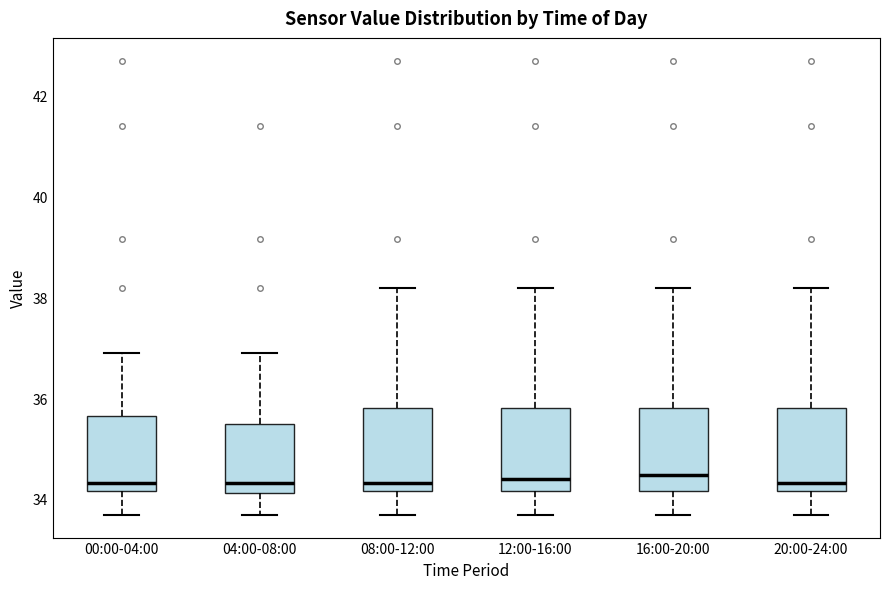

Reading left to right, transcribe this box plot: for each box, give where its median line is, the range the box spans, and where its two whiskers end, as read against the y-axis. The values are not printed on the chart, so give them approximately, as read against the axis.

00:00-04:00: median 34.4, box 34.2 to 35.6, whiskers 33.6 to 37.0
04:00-08:00: median 34.4, box 34.2 to 35.4, whiskers 33.6 to 37.0
08:00-12:00: median 34.4, box 34.2 to 35.8, whiskers 33.6 to 38.2
12:00-16:00: median 34.4, box 34.2 to 35.8, whiskers 33.6 to 38.2
16:00-20:00: median 34.4, box 34.2 to 35.8, whiskers 33.6 to 38.2
20:00-24:00: median 34.4, box 34.2 to 35.8, whiskers 33.6 to 38.2